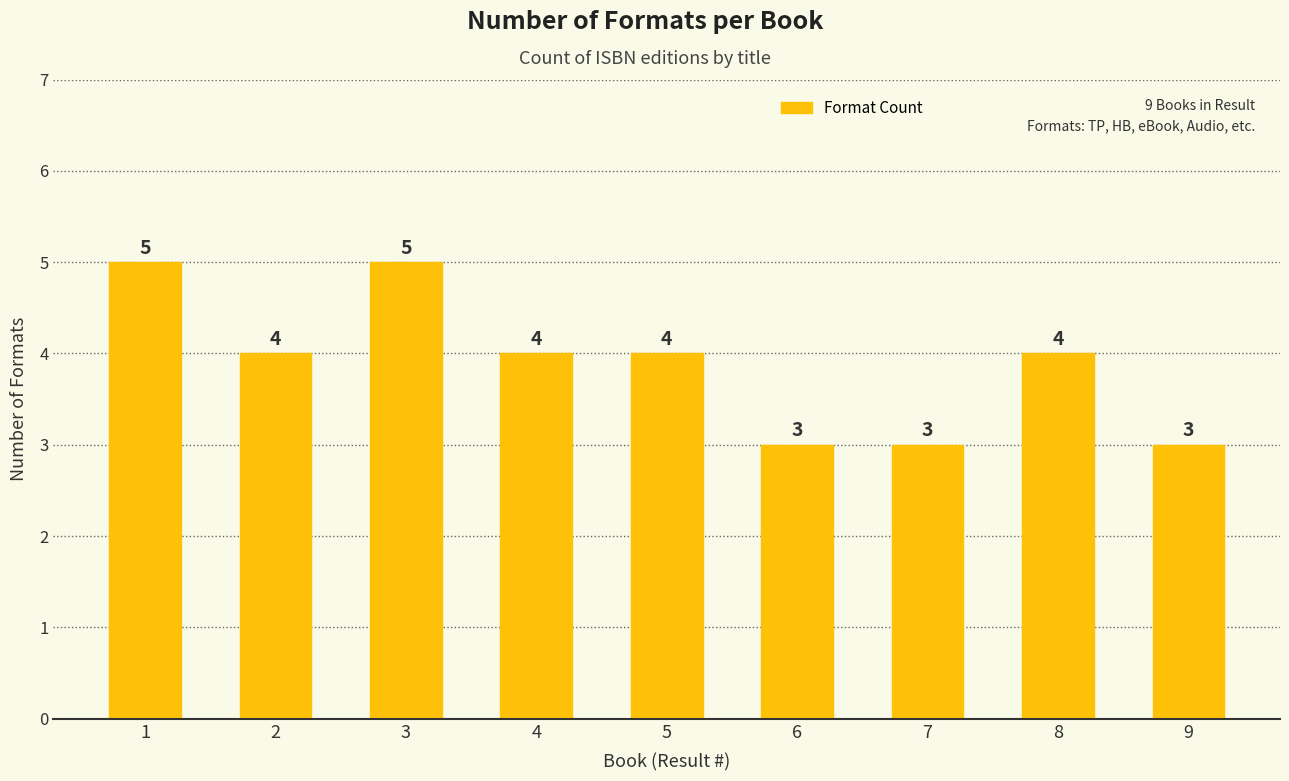

Count the number of categories in the chart.

9